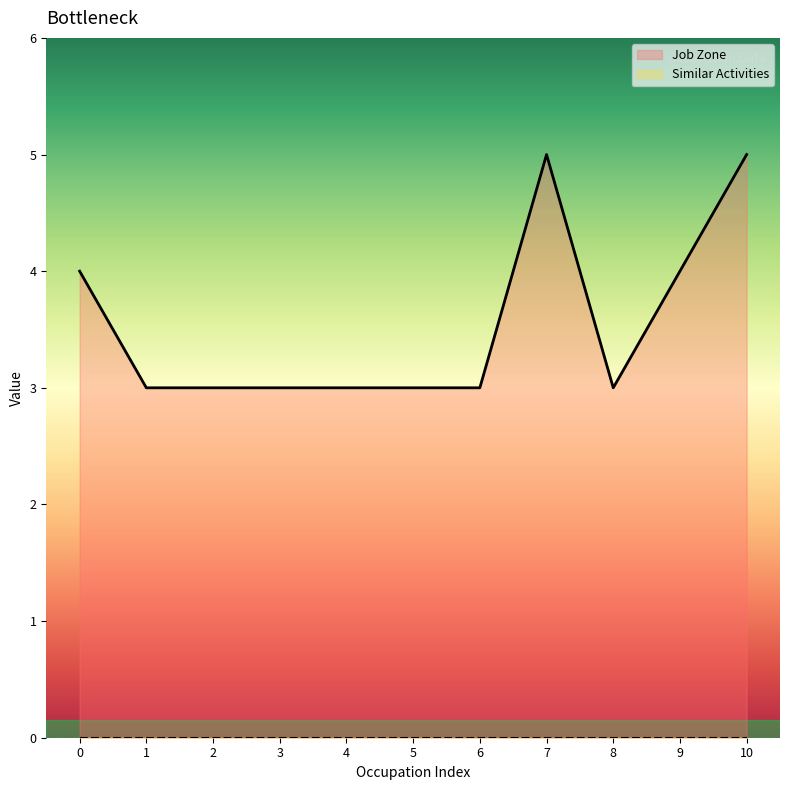

What is the difference between the highest and lowest values at 6?

3